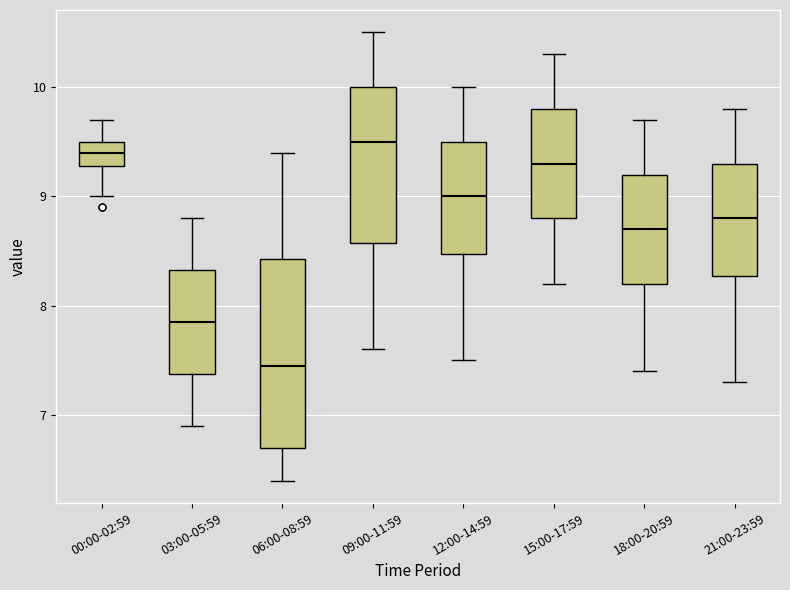

Comparing the boxes themselves (not the whiskers), which one is the tallest?

06:00-08:59